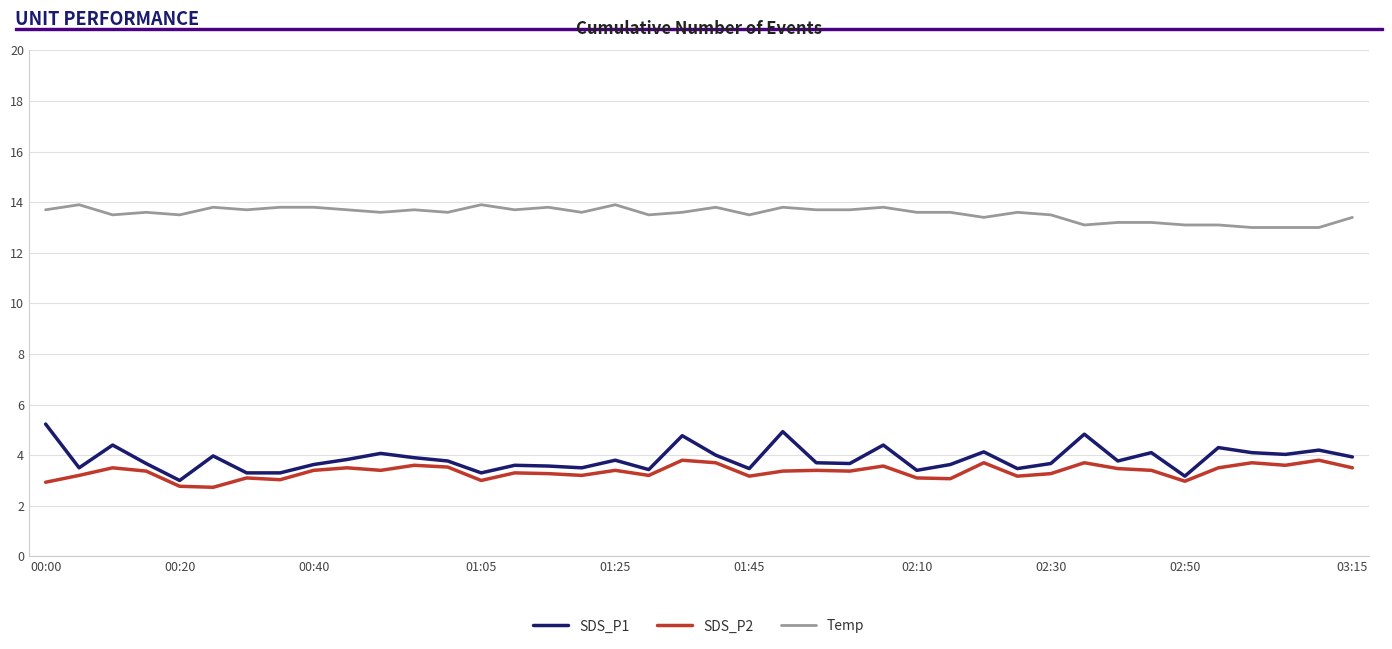

Does the chart have visible grid lines?

Yes